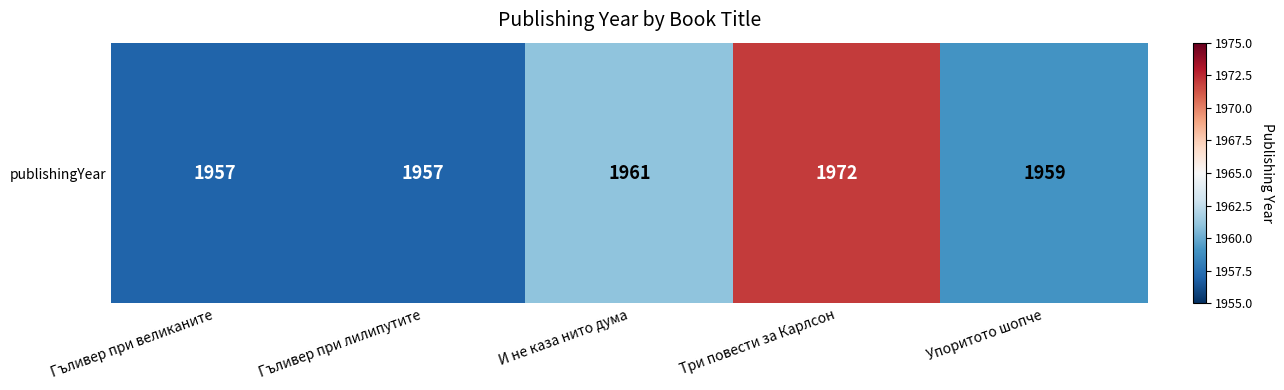

What is the difference between the values at И не каза нито дума and Гъливер при лилипутите?

4